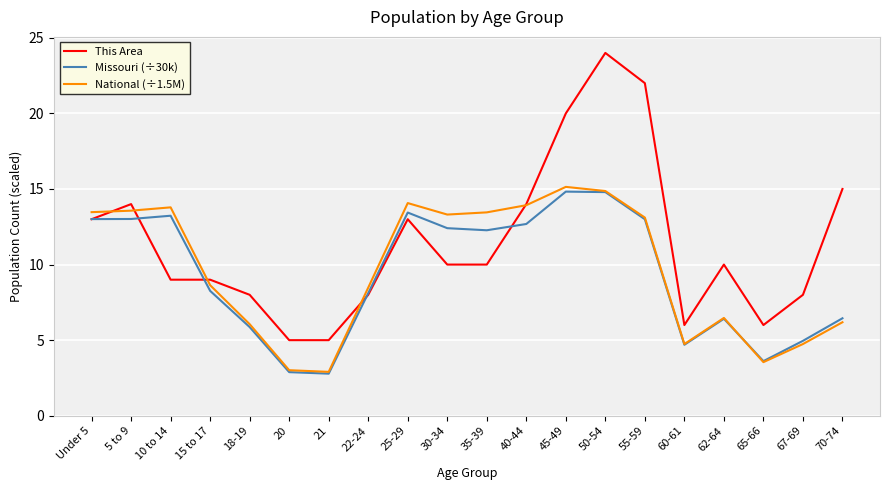

What is the total value across all series at 65-66?

13.2